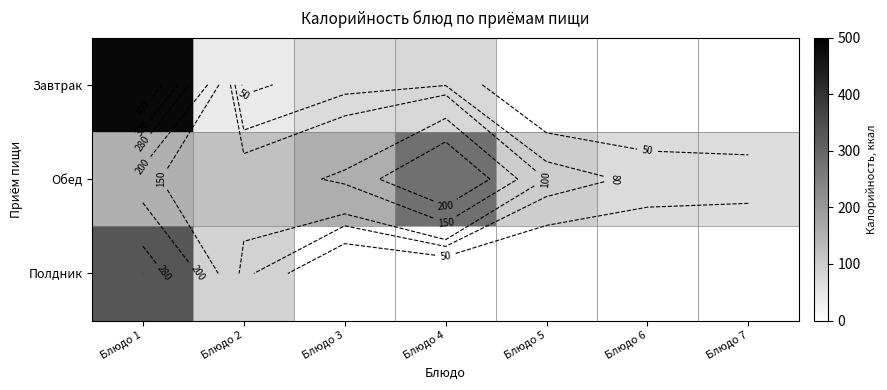

At how many categories does at least one series exceed 94?

5